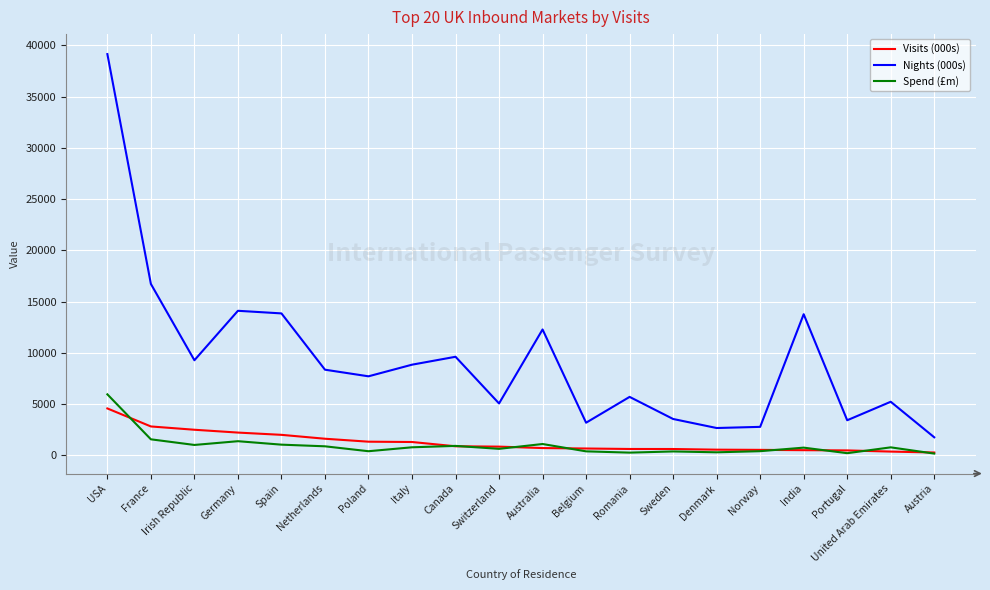

Is the value of Visits (000s) at USA greater than the value of Nights (000s) at Netherlands?

No